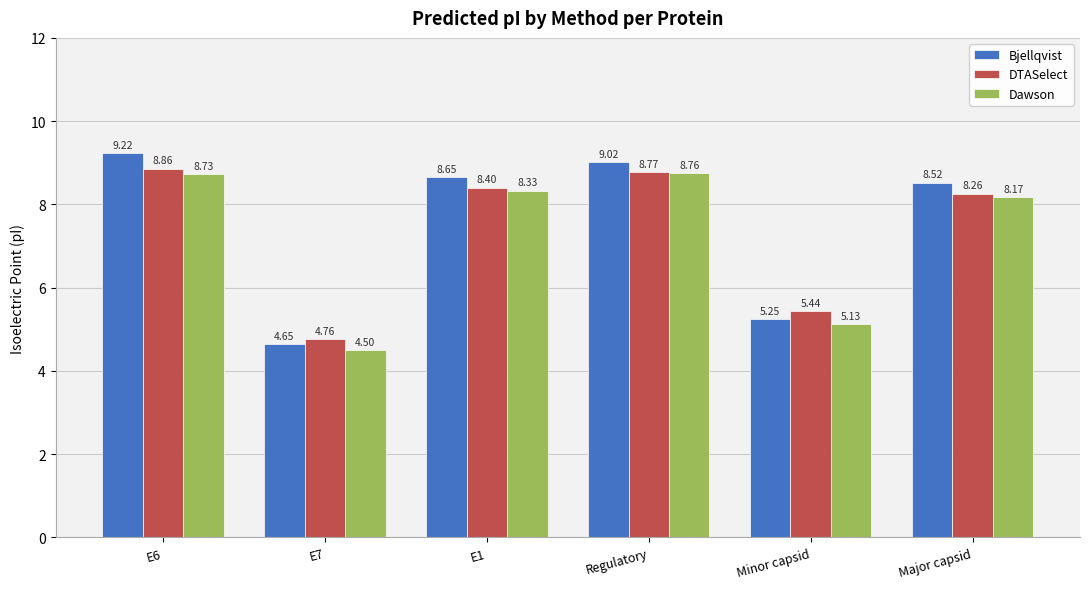

At how many categories does at least one series exceed 5?

5